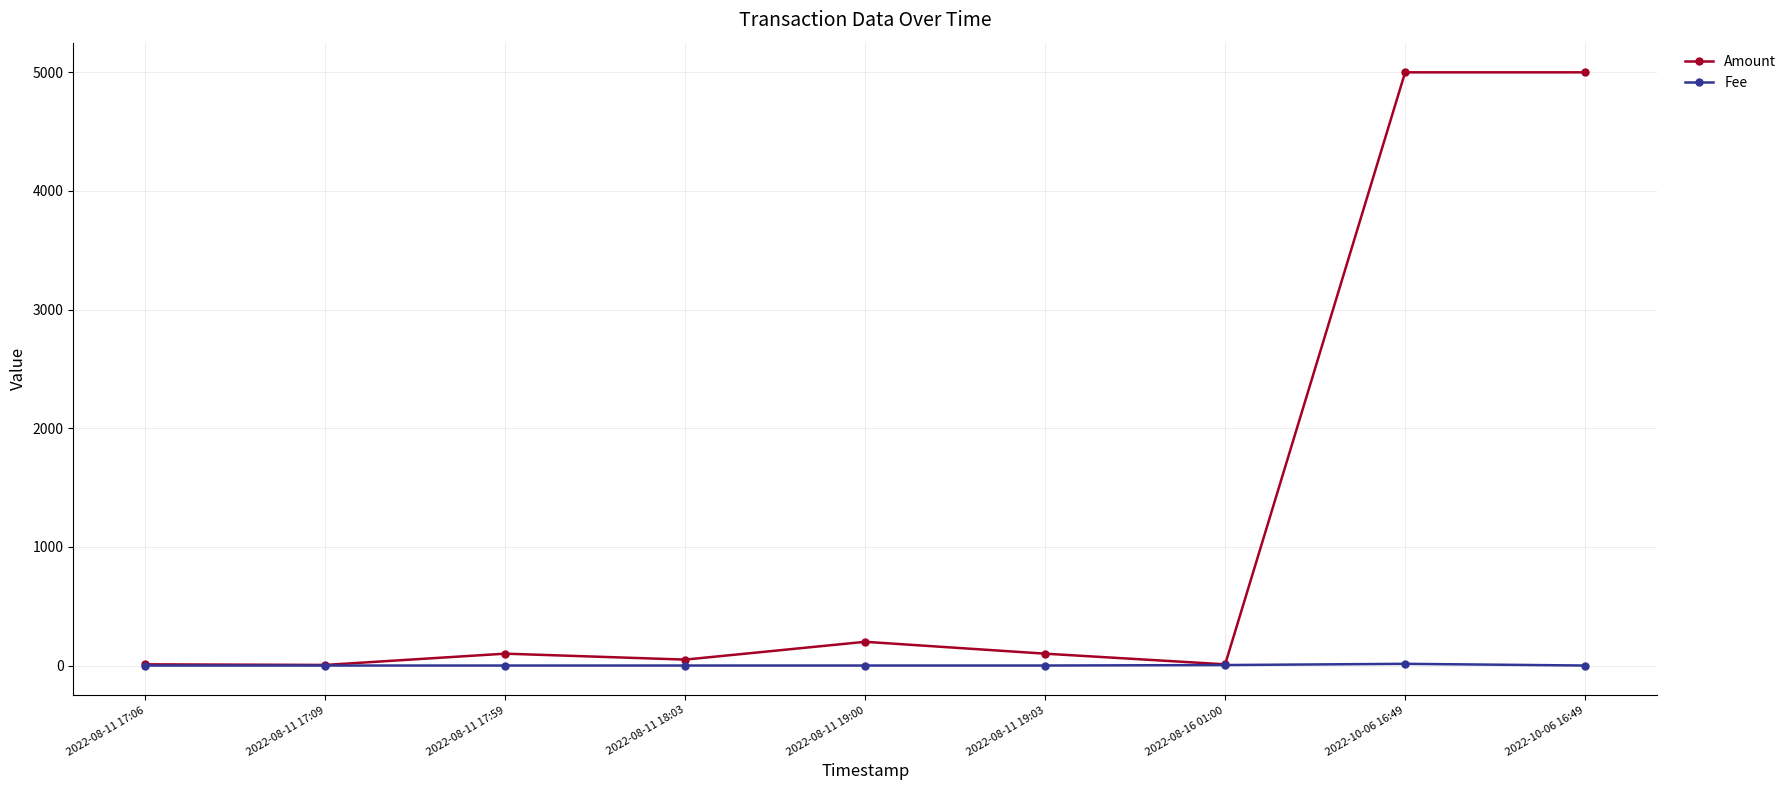

Which has a higher value, 2022-10-06 16:49 or 2022-08-11 18:03?

2022-10-06 16:49